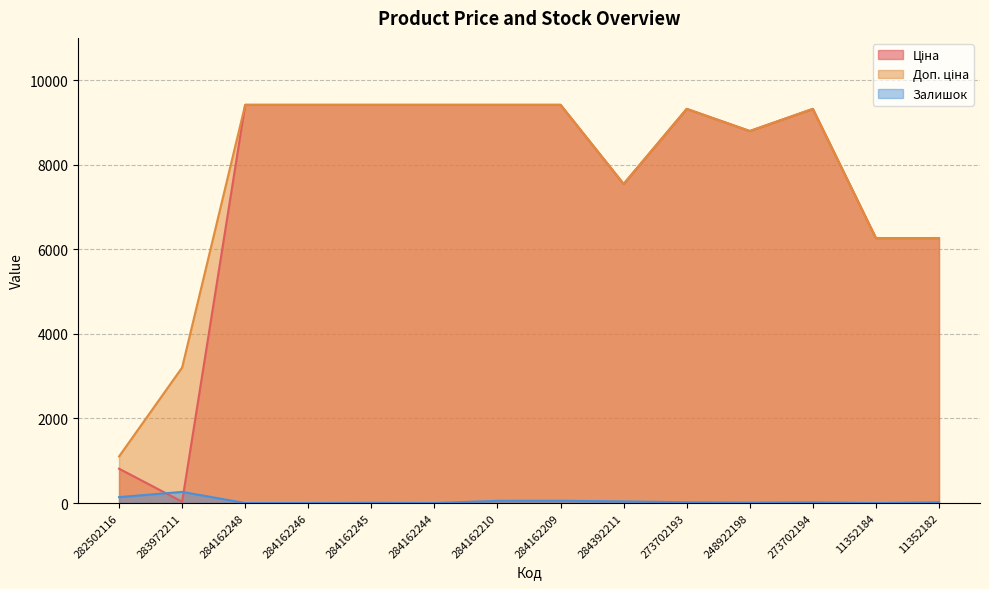

True or false: Ціна has a value of 1354.0 at 282502116.

False